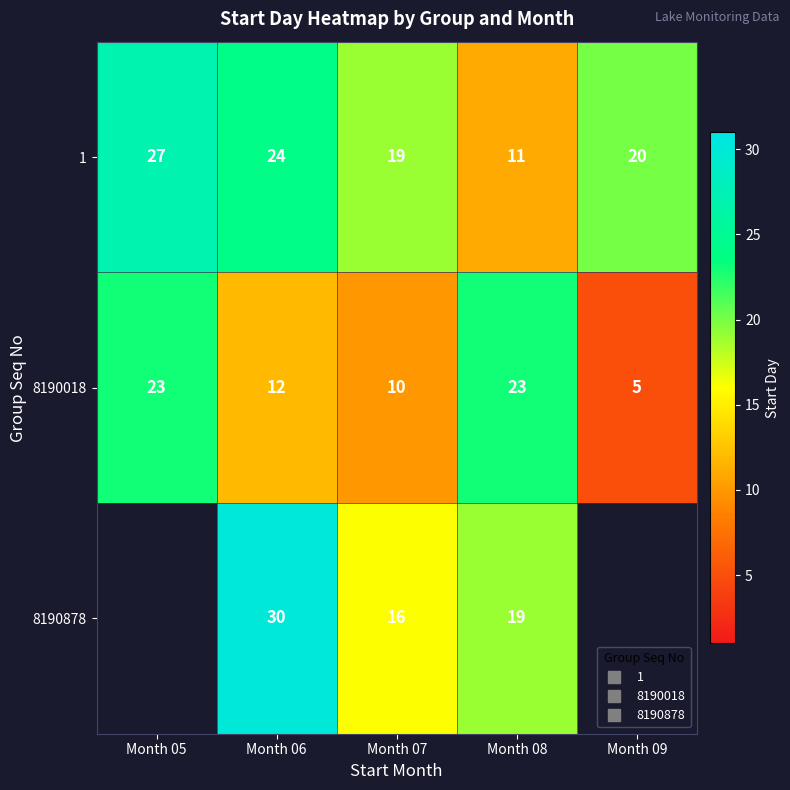

What is the difference between the 8190018 values at Month 07 and Month 05?

13.0